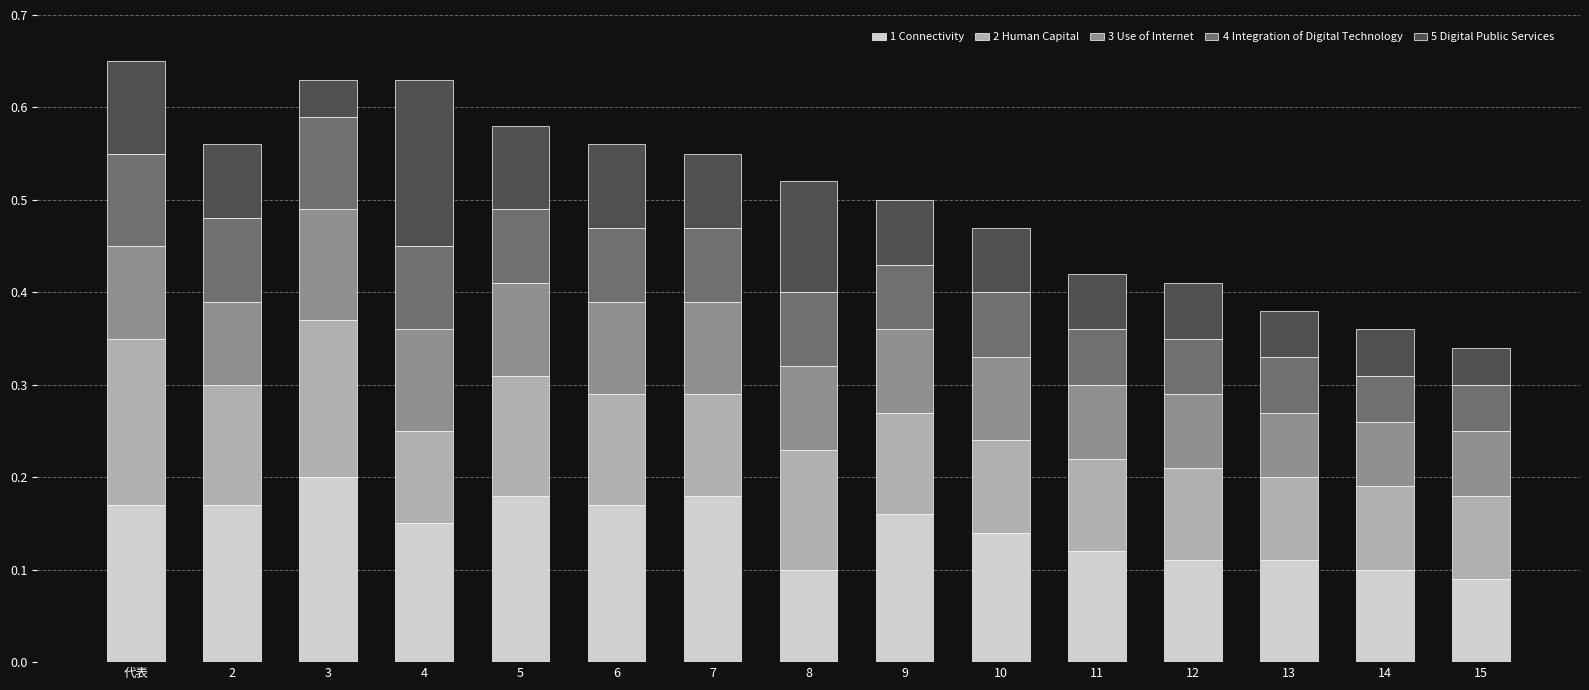

What is the sum of the 1 Connectivity values at 14 and 9?

0.3